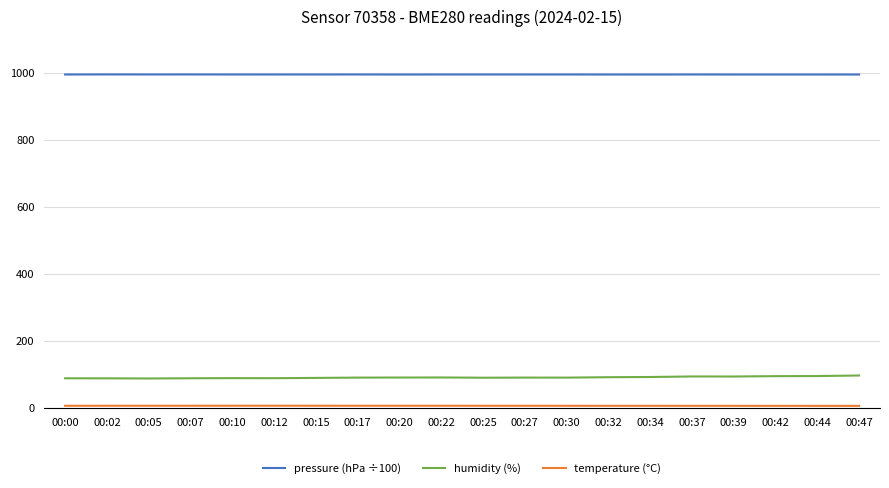

Which series has the largest total across all categories?

pressure (hPa ÷100)